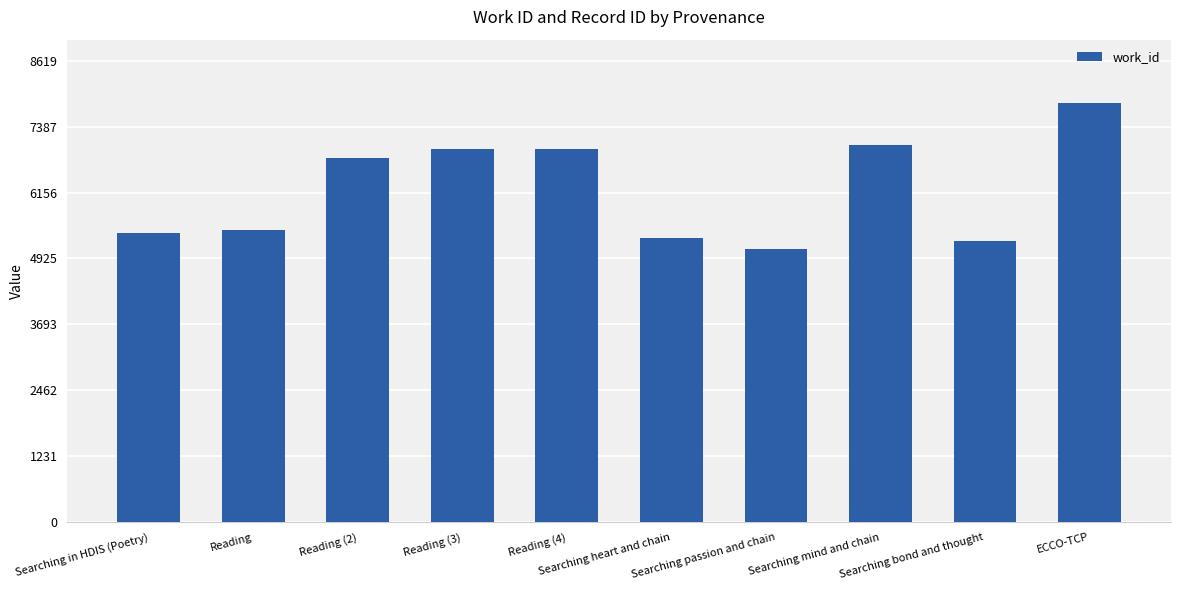

At which category does the chart reach its minimum across all series?

Searching passion and chain